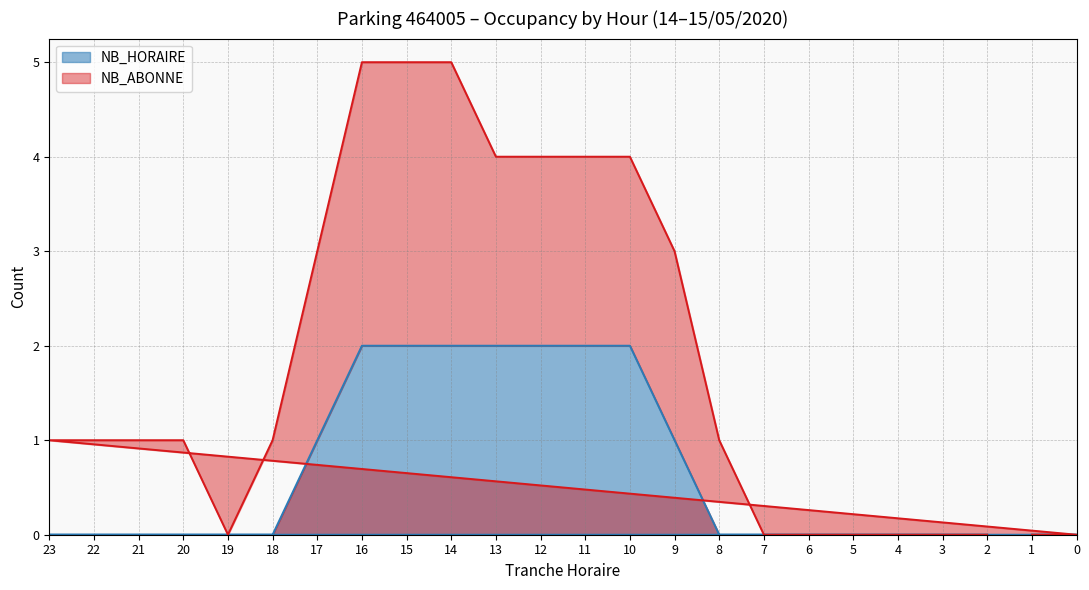

Reading left to right, extract all data points from this chart.

0	0	0	0	0	0	0	1	2	2	2	2	2	2	2	1	0	0	0	0	0	0	0	0